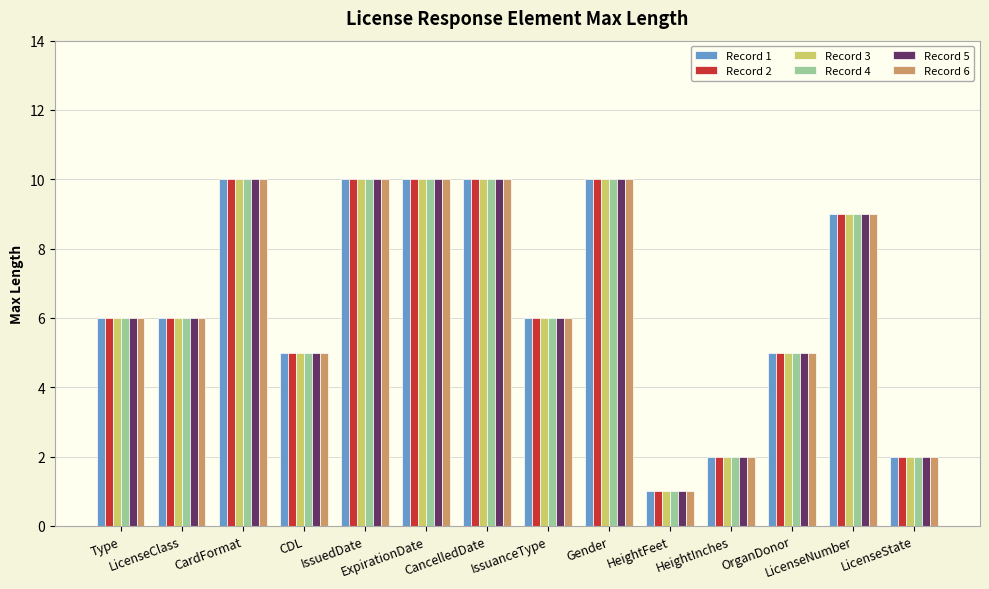

What are all the series names shown in the legend?

Record 1, Record 2, Record 3, Record 4, Record 5, Record 6